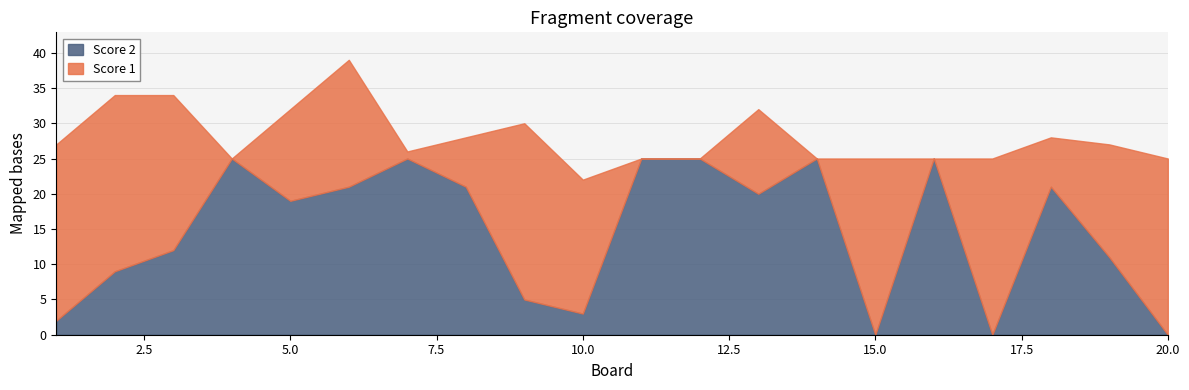

What is the average value of the Score 2 series?

15